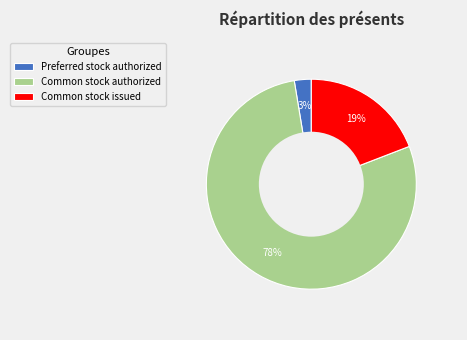

What is the largest slice in the pie chart?

Common stock authorized